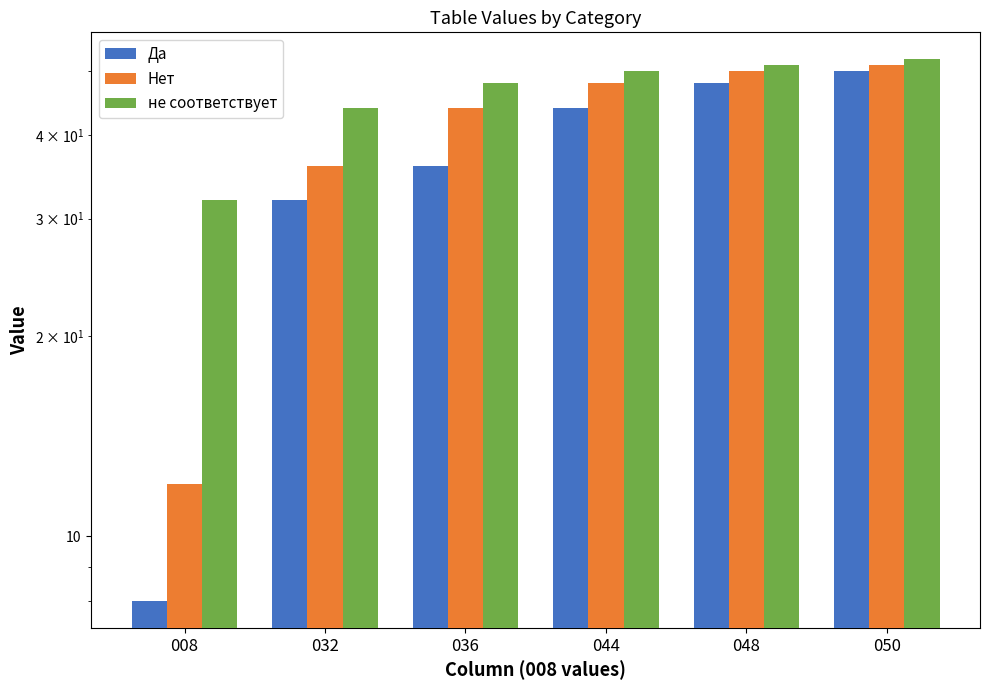

How many groups of bars are there?

6